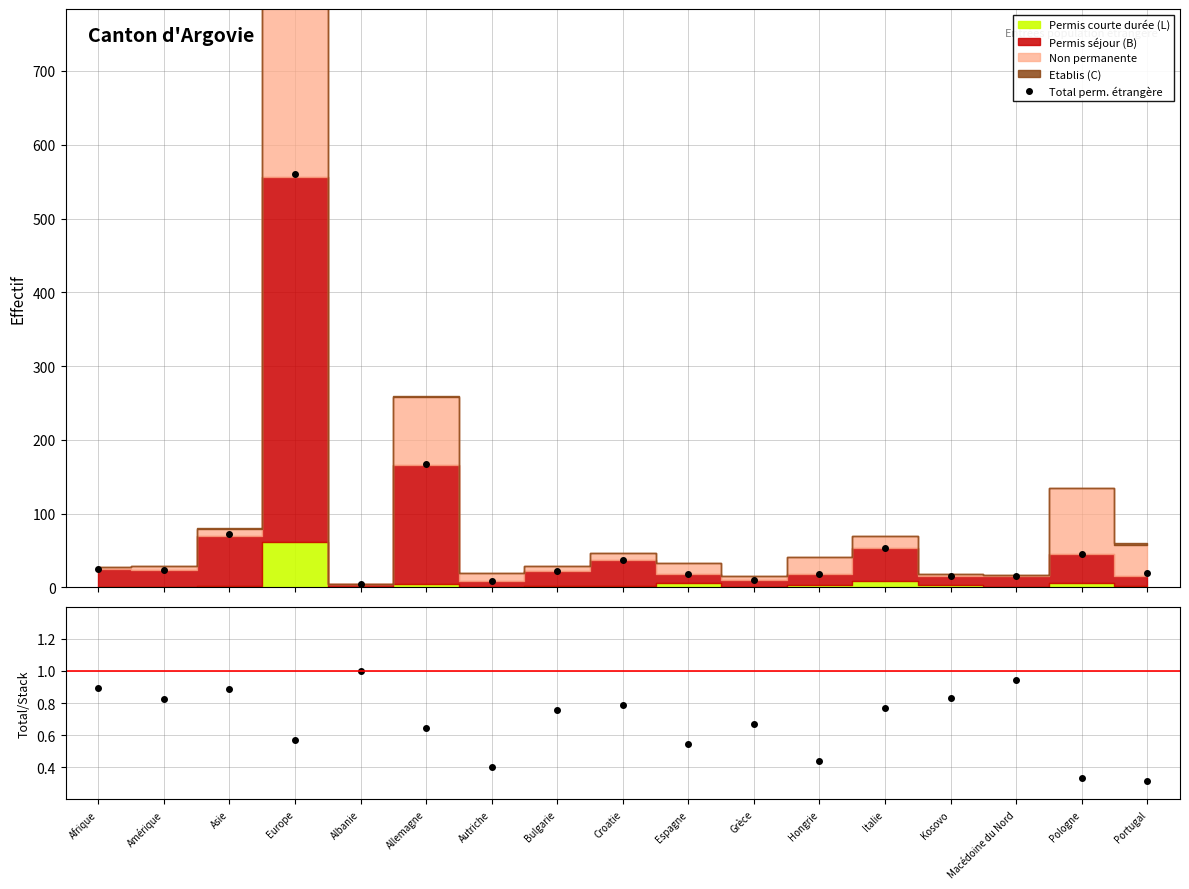

Reading left to right, extract all data points from this chart.

Total perm. étrangère: 25.0	24.0	72.0	560.0	5.0	167.0	8.0	22.0	37.0	18.0	10.0	18.0	53.0	15.0	16.0	45.0	19.0
Total/Stack: 0.9	0.8	0.9	0.6	1.0	0.6	0.4	0.8	0.8	0.5	0.7	0.4	0.8	0.8	0.9	0.3	0.3